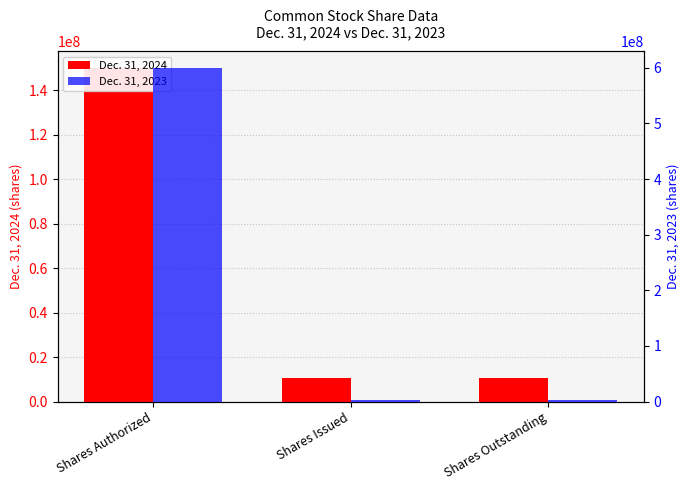

At how many categories does at least one series exceed 409908337?

1